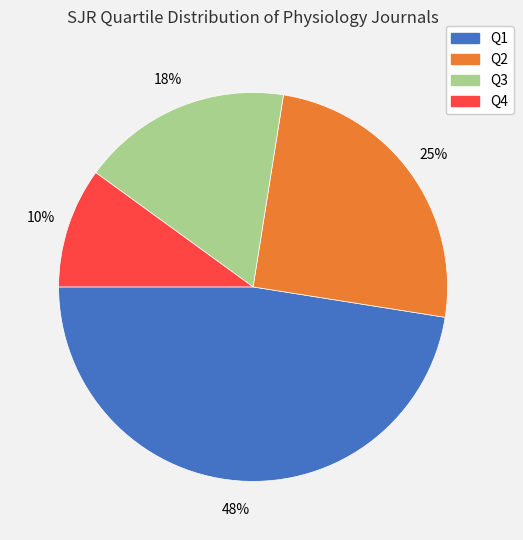

To the nearest percent, what is the average slice percentage?

25%